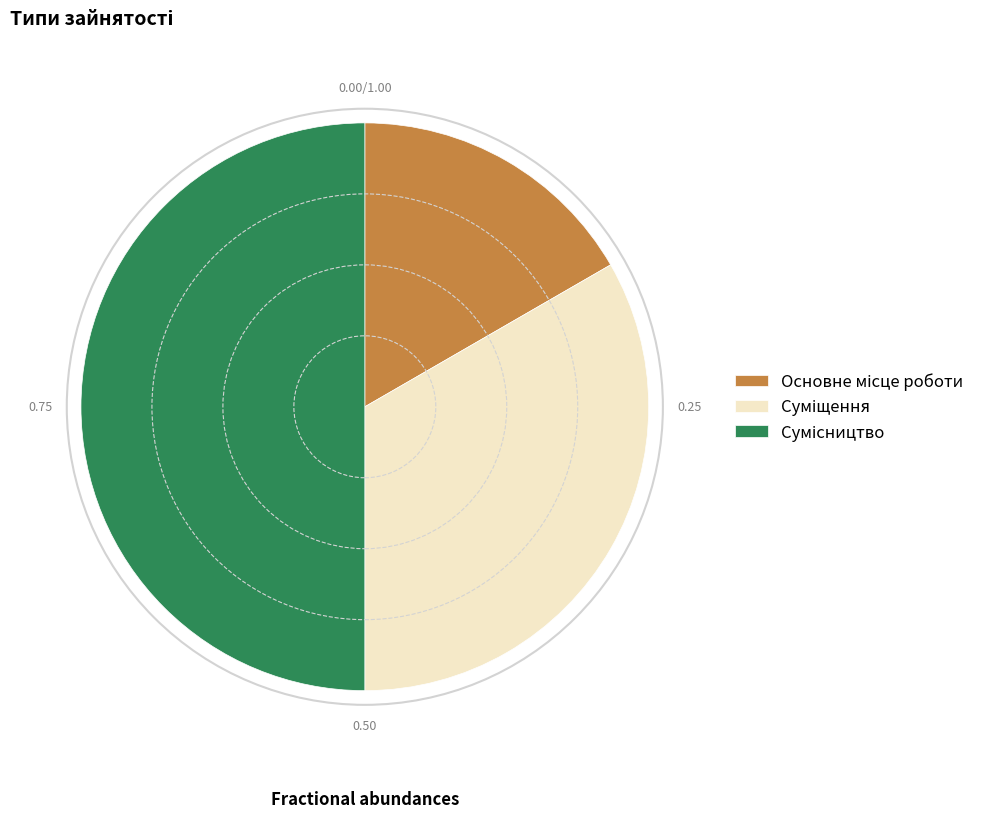

How many slices are in this pie chart?

3